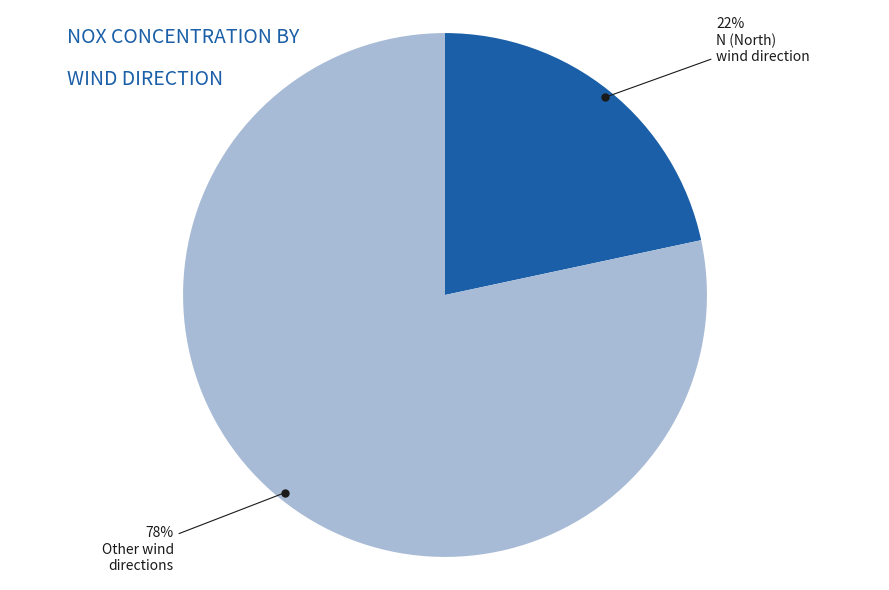

Is there any slice that represents more than half of the pie?

Yes